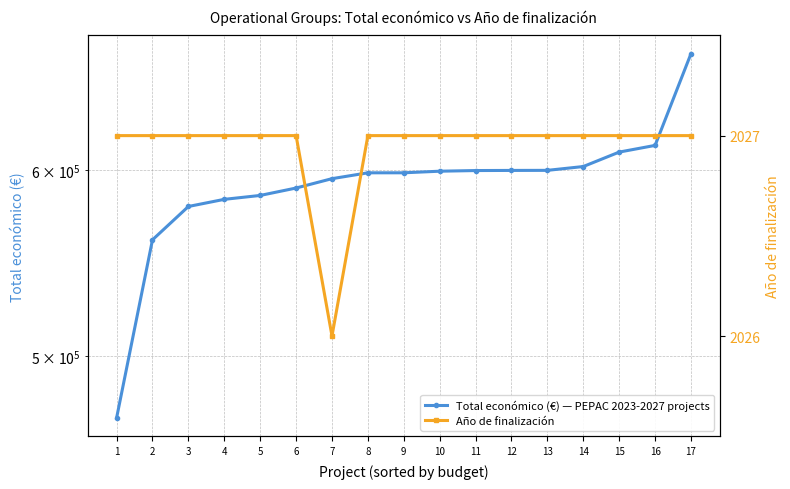

True or false: Año de finalización and Total económico (€) — PEPAC 2023-2027 projects cross at least once.

False